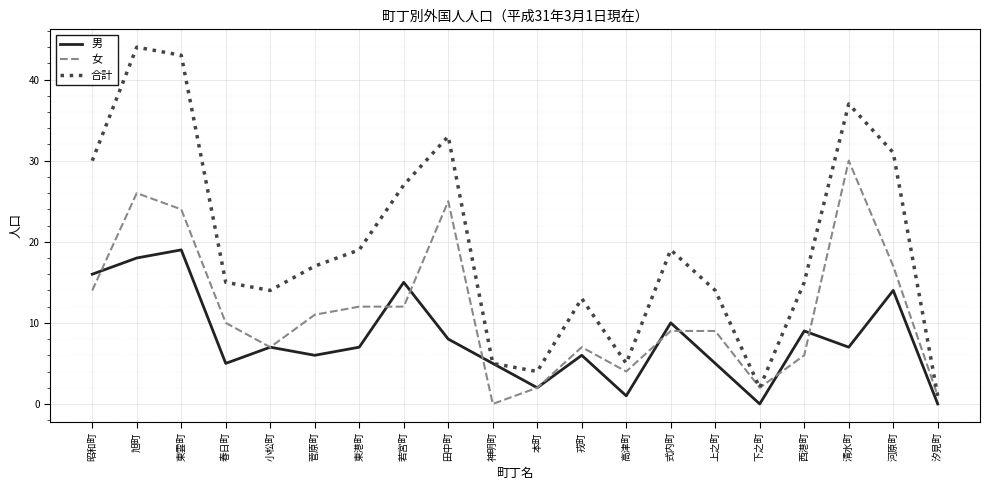

What position from the right is 神明町?

11